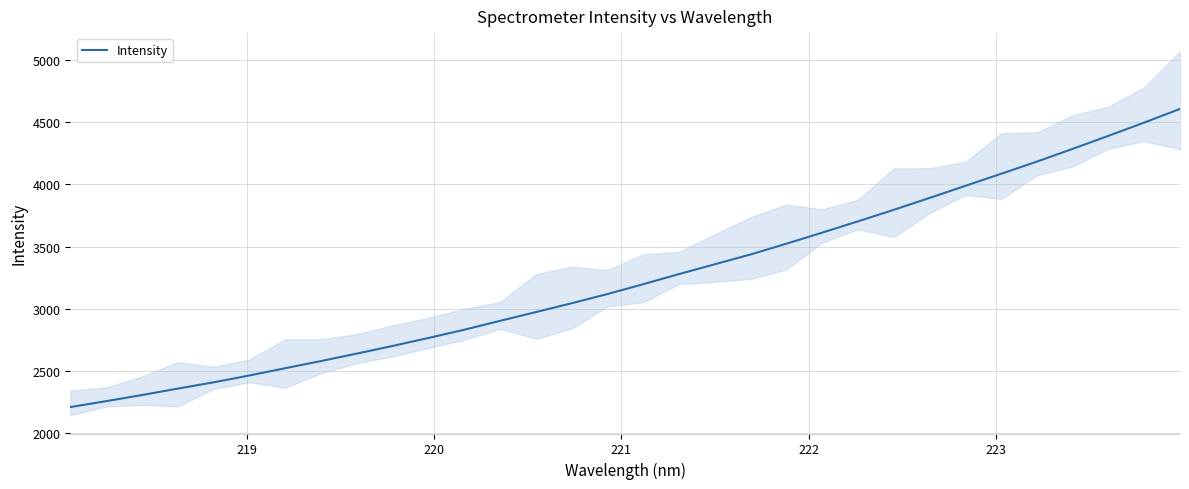

What is the maximum value for Intensity?

4607.8